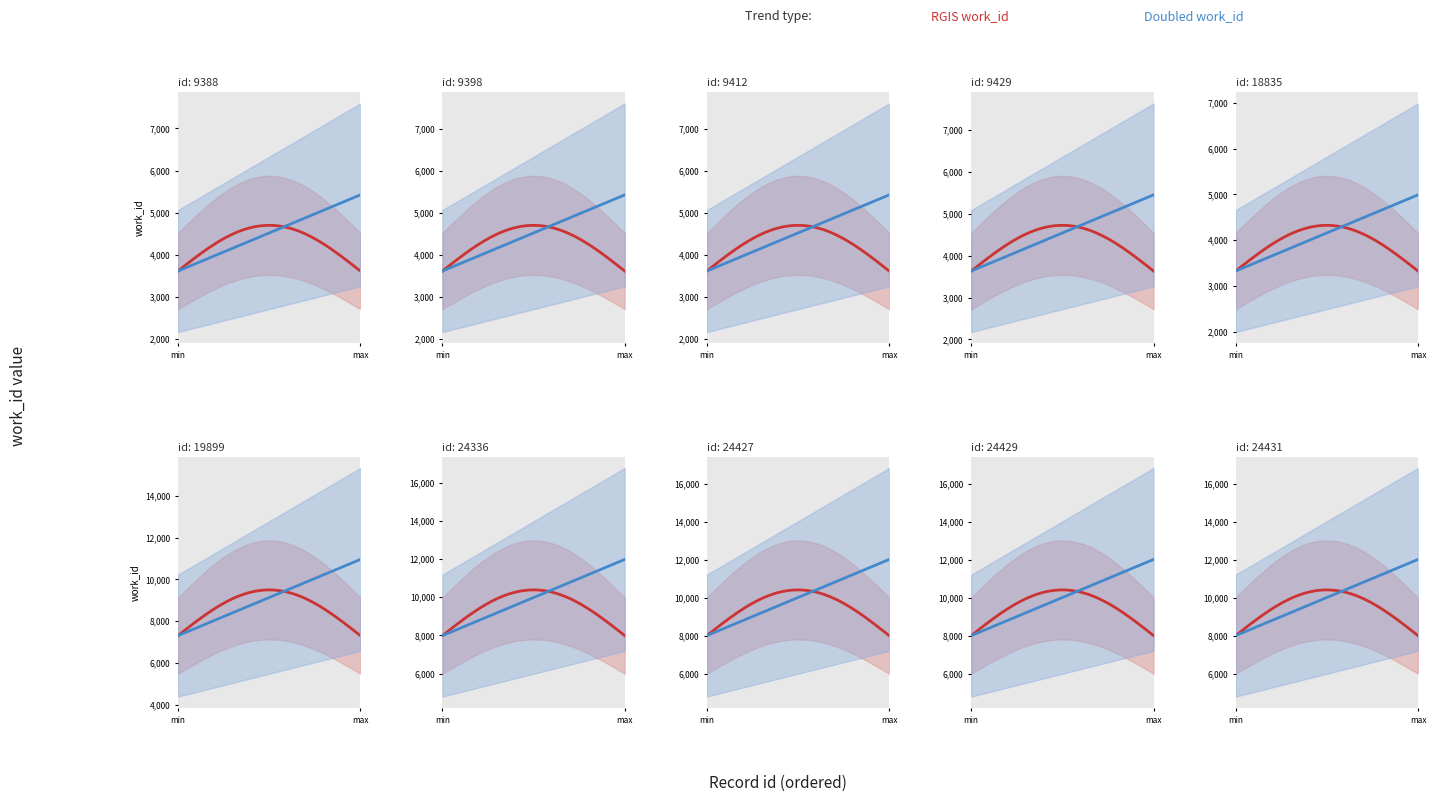

What is the smallest value displayed?

3326